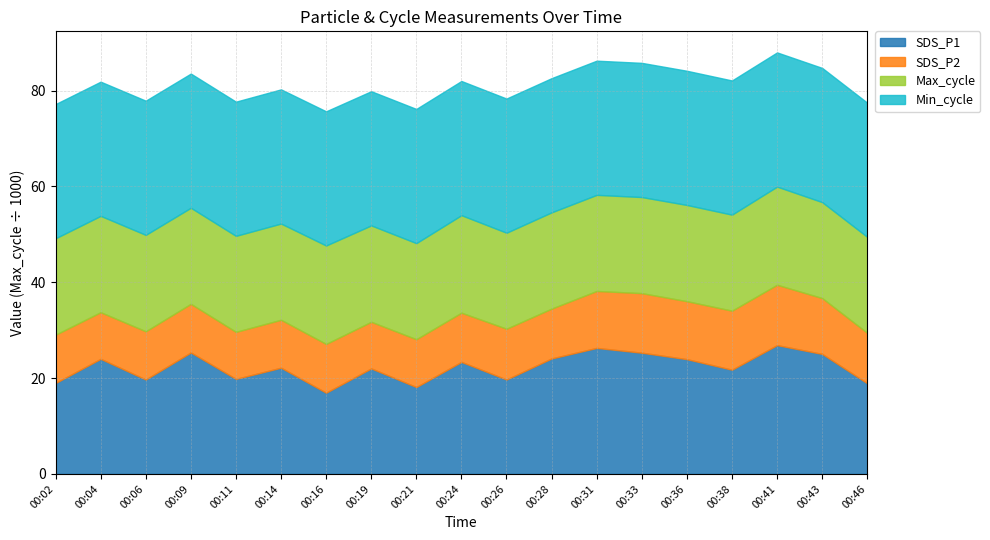

What is the difference between the highest and lowest values at 00:06?

20107.9